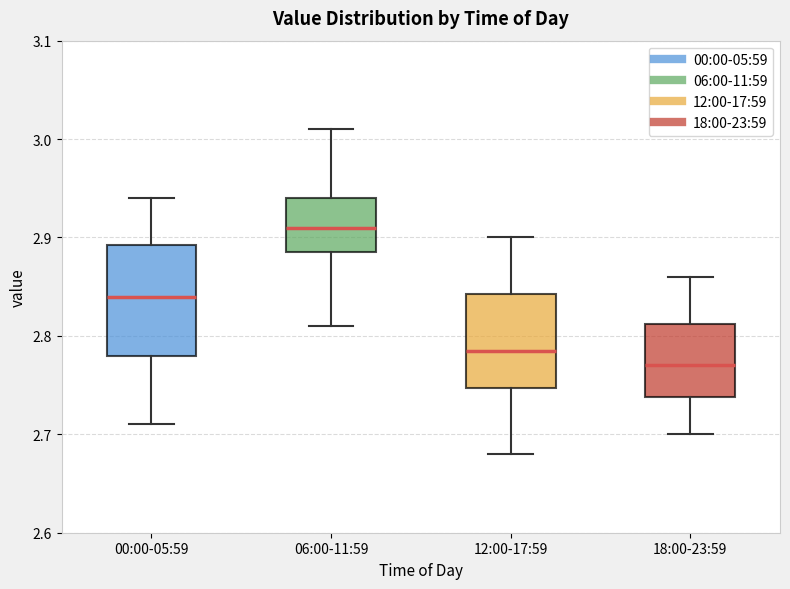

Which box has the lowest median line?

18:00-23:59